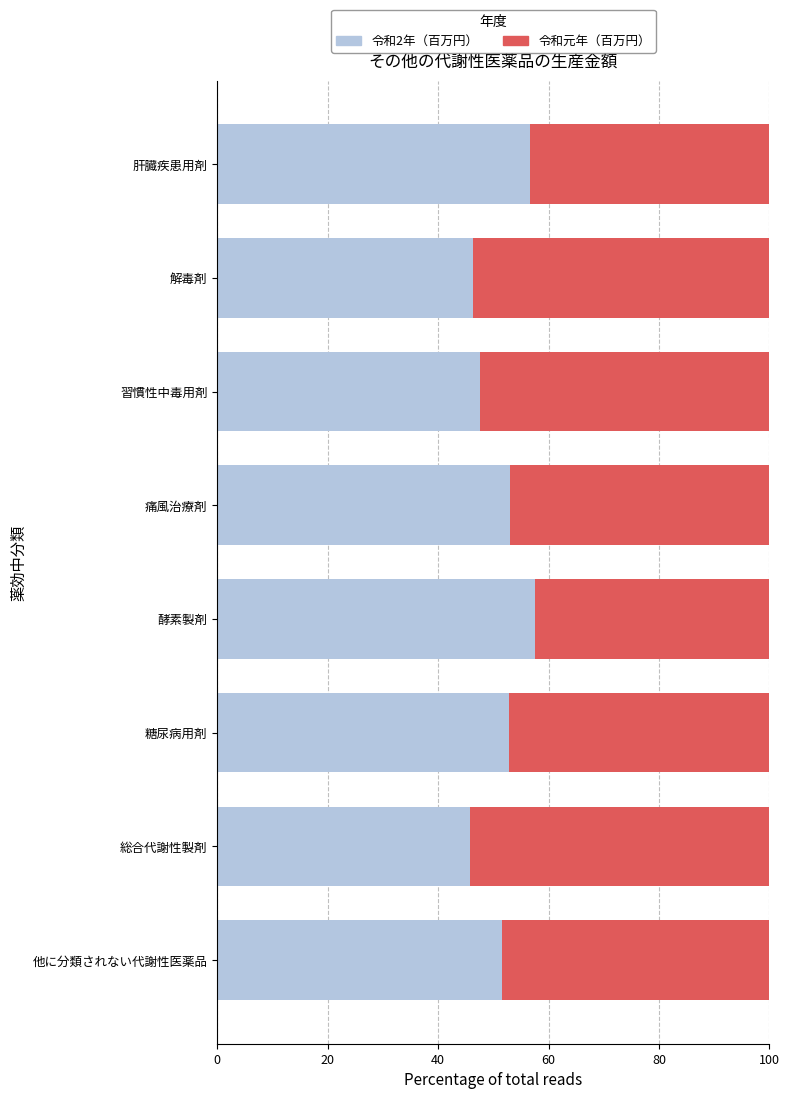

Is it true that 令和2年（百万円） equals 53.0 at 痛風治療剤?

True